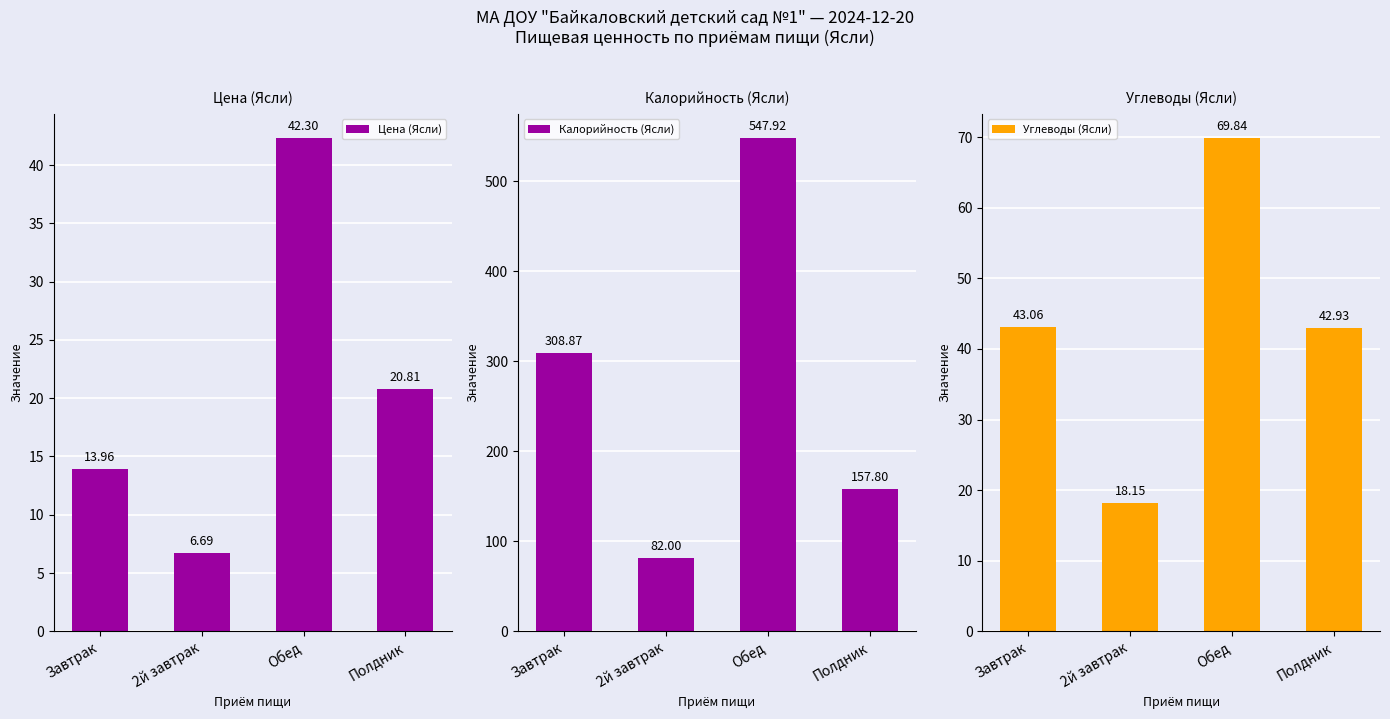

List the labels in order of Углеводы (Ясли) value, smallest first.

2й завтрак, Полдник, Завтрак, Обед